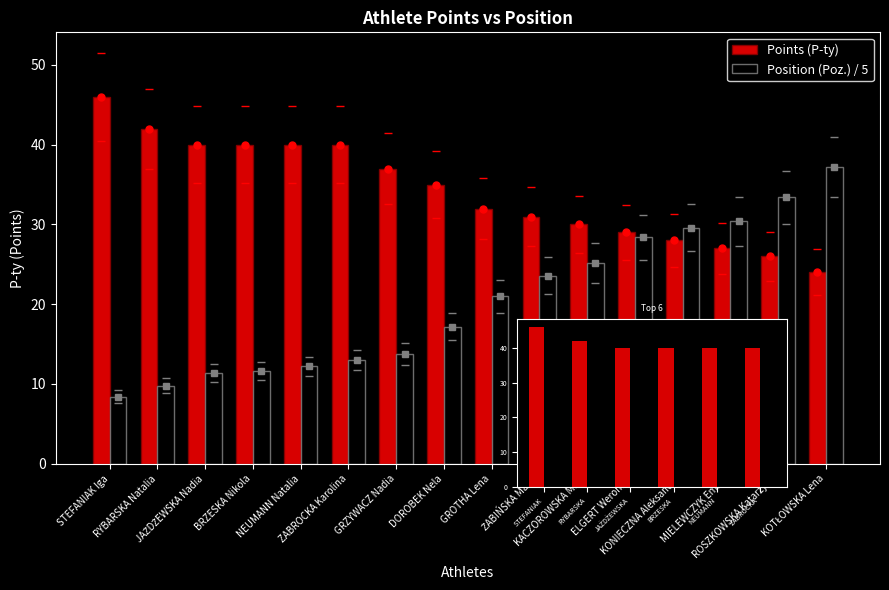

Is it true that Position (Poz.) equals 6.8 at MIELEWCZYK Emilia?

False